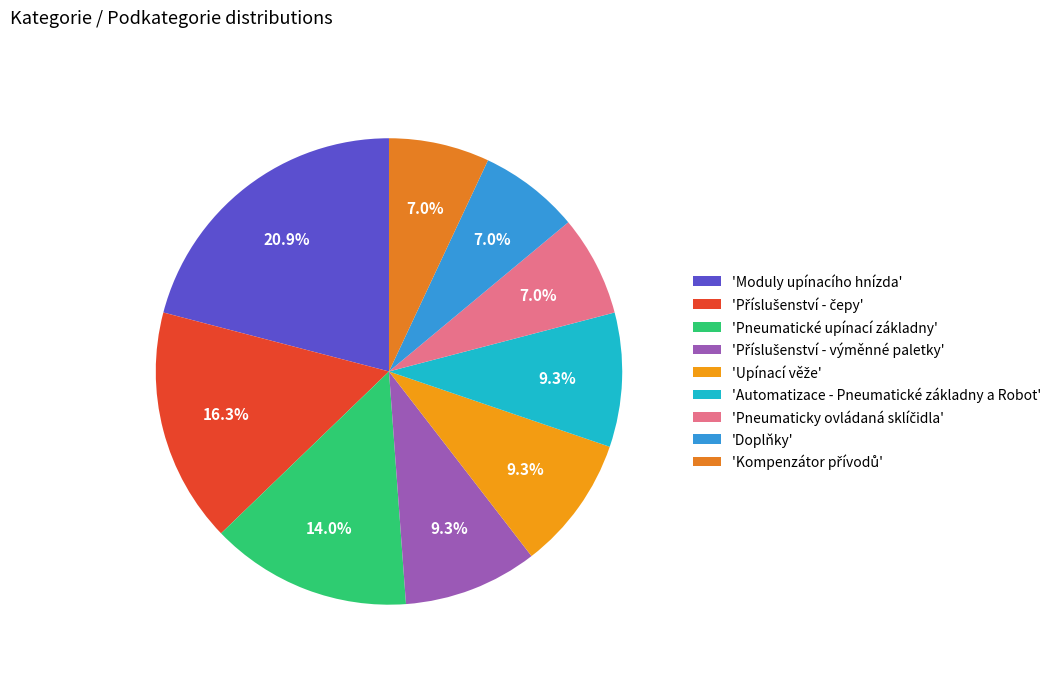

Is there a majority slice in this chart?

No